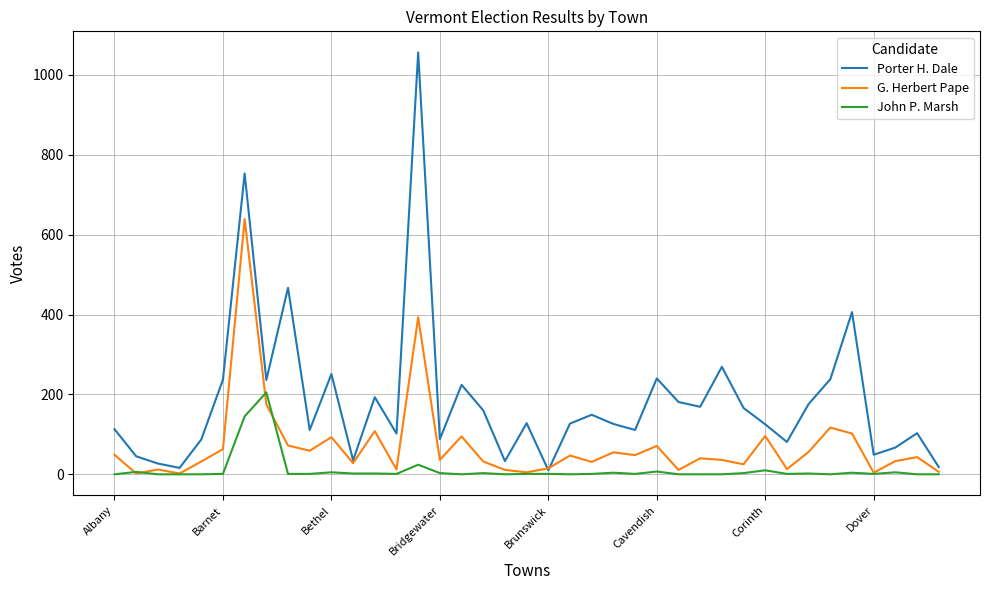

Rank the series by their maximum value, from highest to lowest.

Porter H. Dale, G. Herbert Pape, John P. Marsh